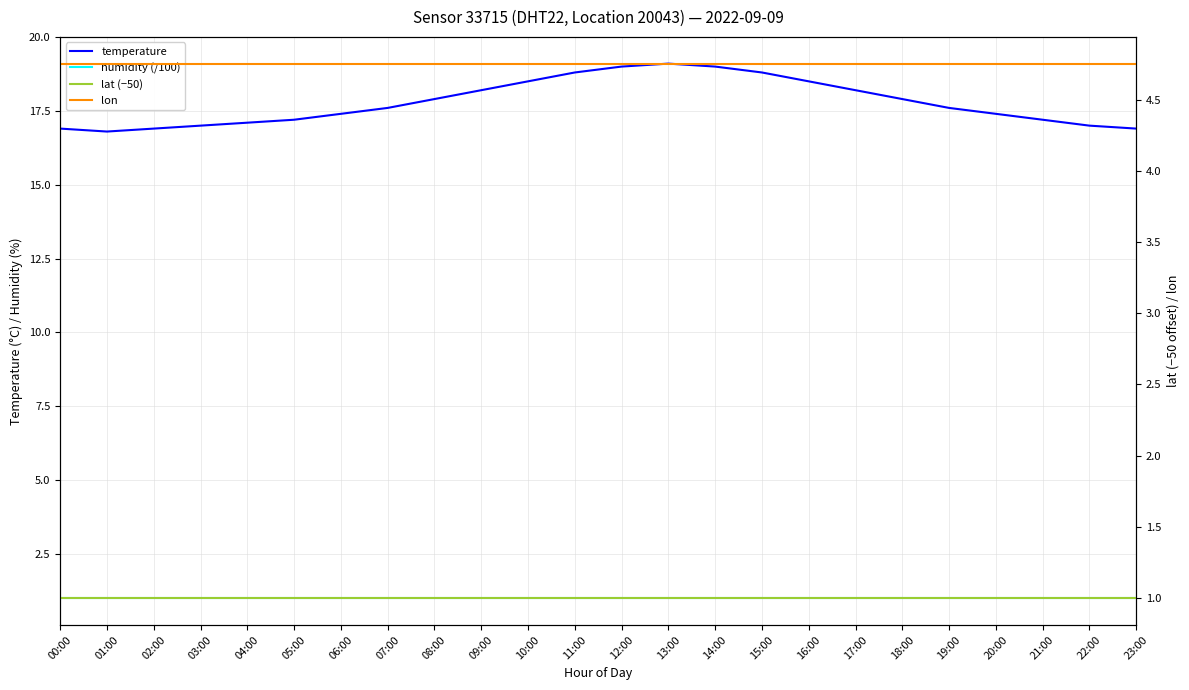

List the labels in order of humidity (/100) value, largest first.

00:00, 01:00, 02:00, 03:00, 04:00, 05:00, 06:00, 07:00, 08:00, 09:00, 10:00, 11:00, 12:00, 13:00, 14:00, 15:00, 16:00, 17:00, 18:00, 19:00, 20:00, 21:00, 22:00, 23:00